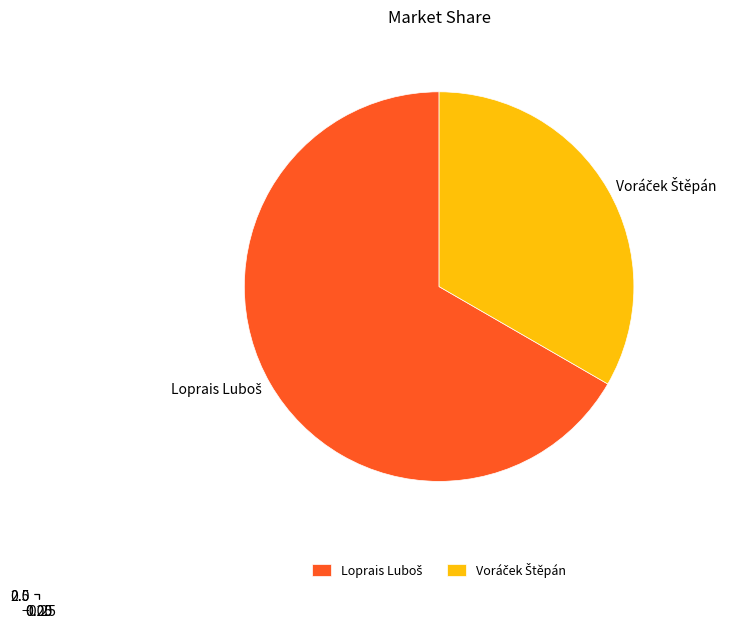

Which slice is the smallest?

Voráček Štěpán